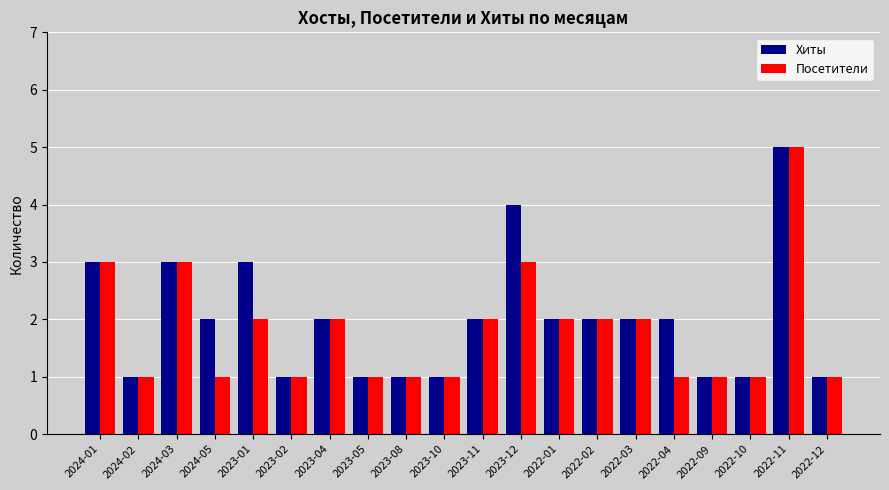

Reading left to right, transcribe all the data shown in this chart.

Хиты: 2024-01=3	2024-02=1	2024-03=3	2024-05=2	2023-01=3	2023-02=1	2023-04=2	2023-05=1	2023-08=1	2023-10=1	2023-11=2	2023-12=4	2022-01=2	2022-02=2	2022-03=2	2022-04=2	2022-09=1	2022-10=1	2022-11=5	2022-12=1
Посетители: 2024-01=3	2024-02=1	2024-03=3	2024-05=1	2023-01=2	2023-02=1	2023-04=2	2023-05=1	2023-08=1	2023-10=1	2023-11=2	2023-12=3	2022-01=2	2022-02=2	2022-03=2	2022-04=1	2022-09=1	2022-10=1	2022-11=5	2022-12=1